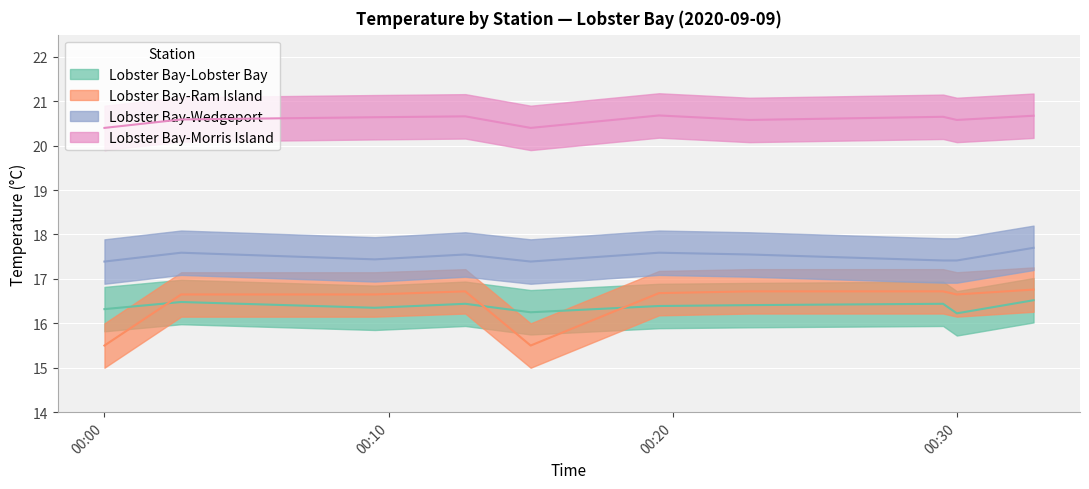

At how many categories does at least one series exceed 19?

10